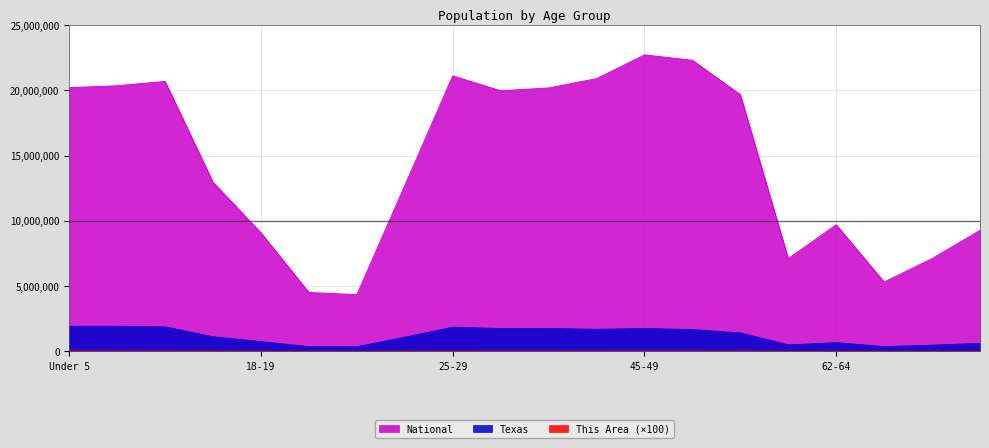

Does the chart display data point markers on the line(s)?

No